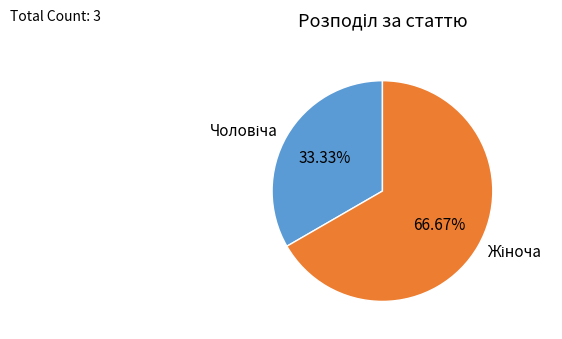

Is there any slice that represents more than half of the pie?

Yes